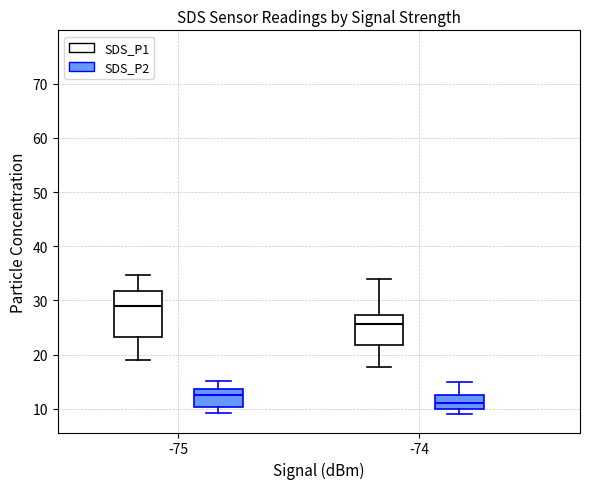

Where does the lower whisker of the box for -75 (SDS_P1) end on the y-axis? The values are not printed on the chart, so give them approximately, as read against the axis.

19